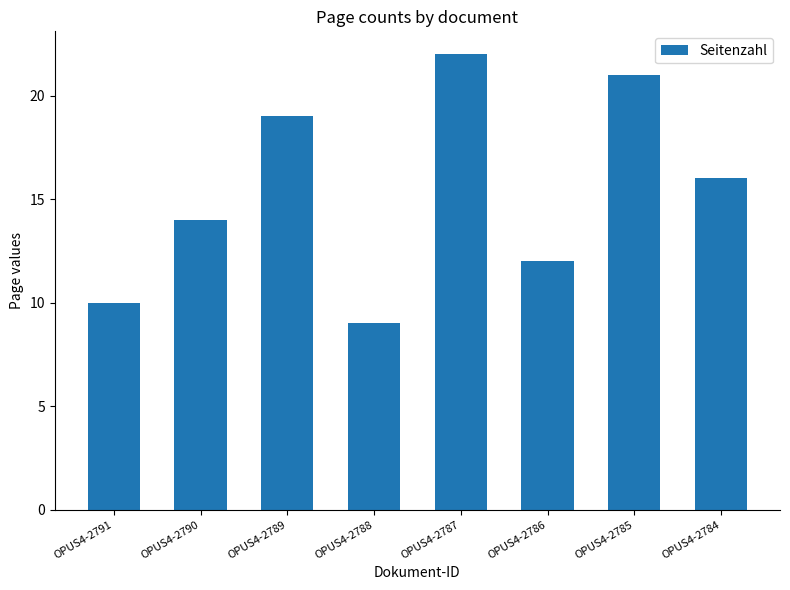

What is the minimum value shown in the chart?

9